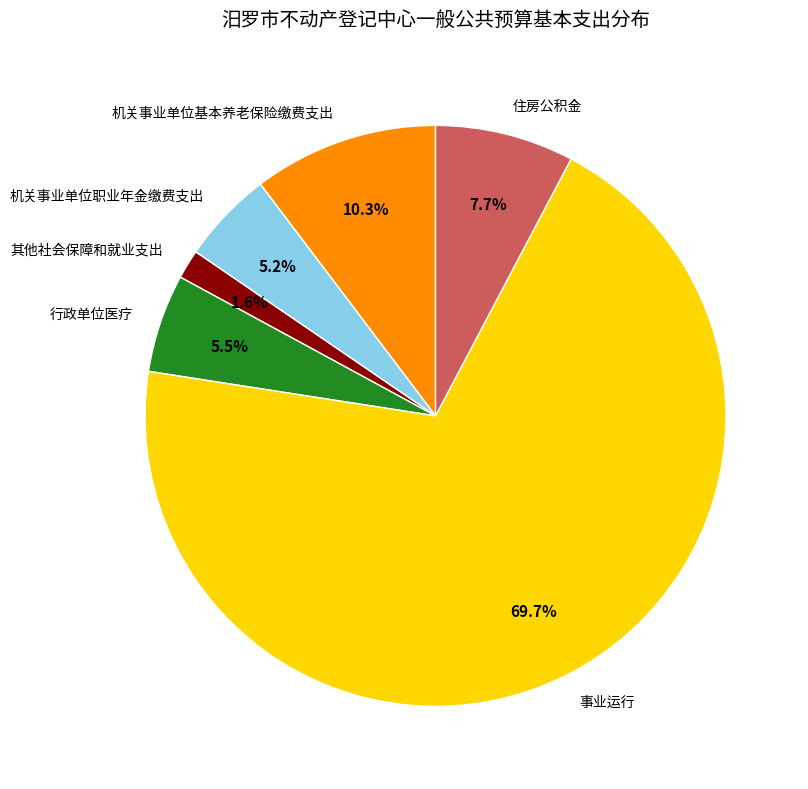

Which category accounts for the majority?

事业运行